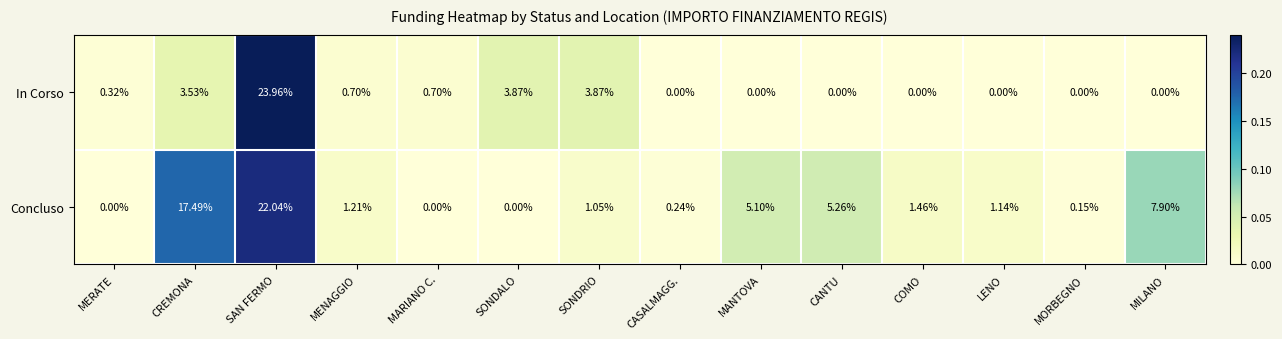

At which label is Concluso closest to 11?

MILANO